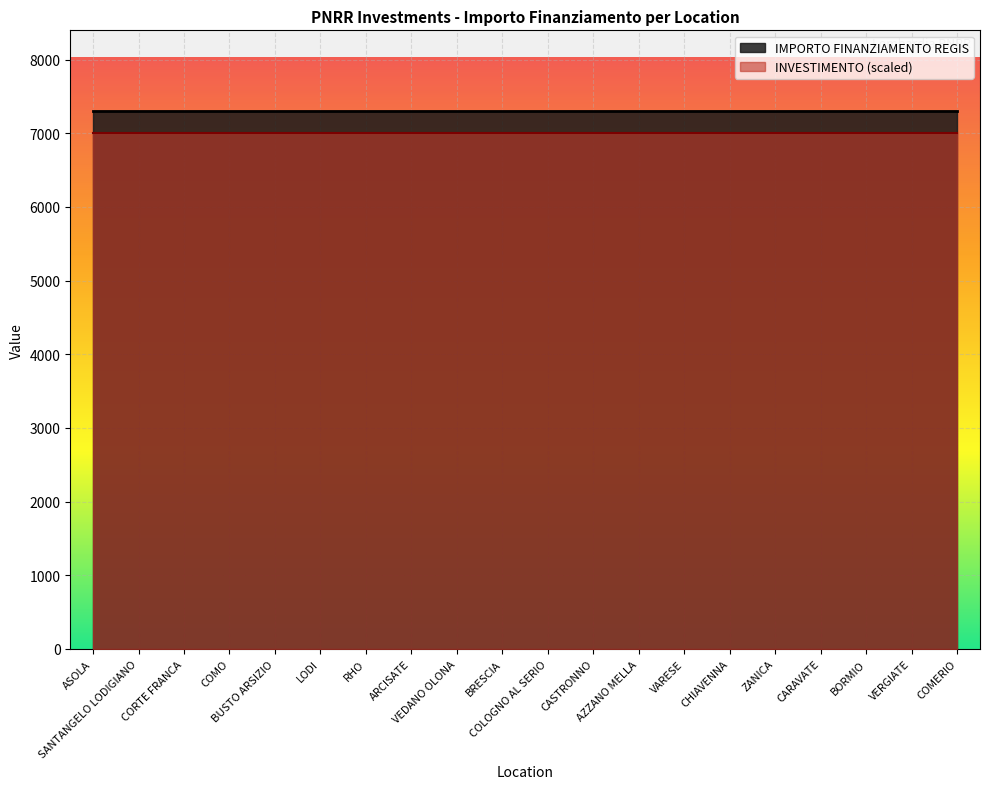

Which series has the widest spread of values?

INVESTIMENTO